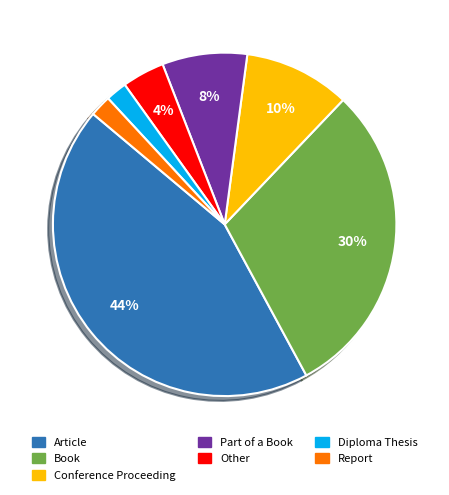

To the nearest percent, what portion does Other represent?

4%